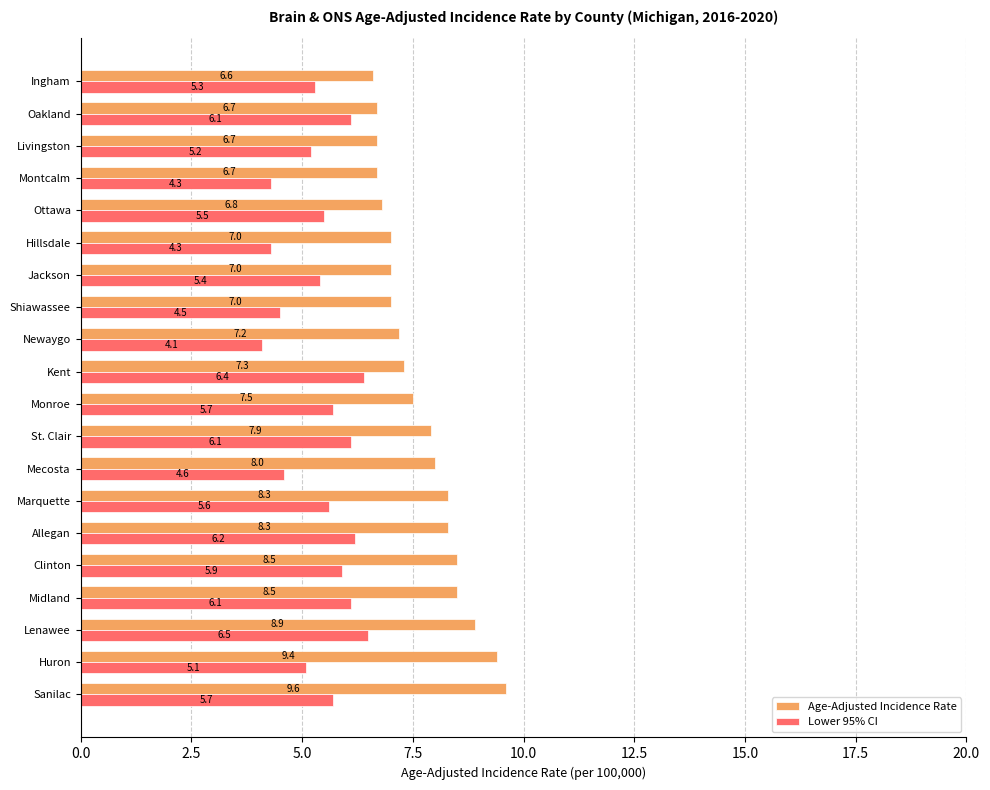

Rank the series by their average value, from lowest to highest.

Lower 95% CI, Age-Adjusted Incidence Rate